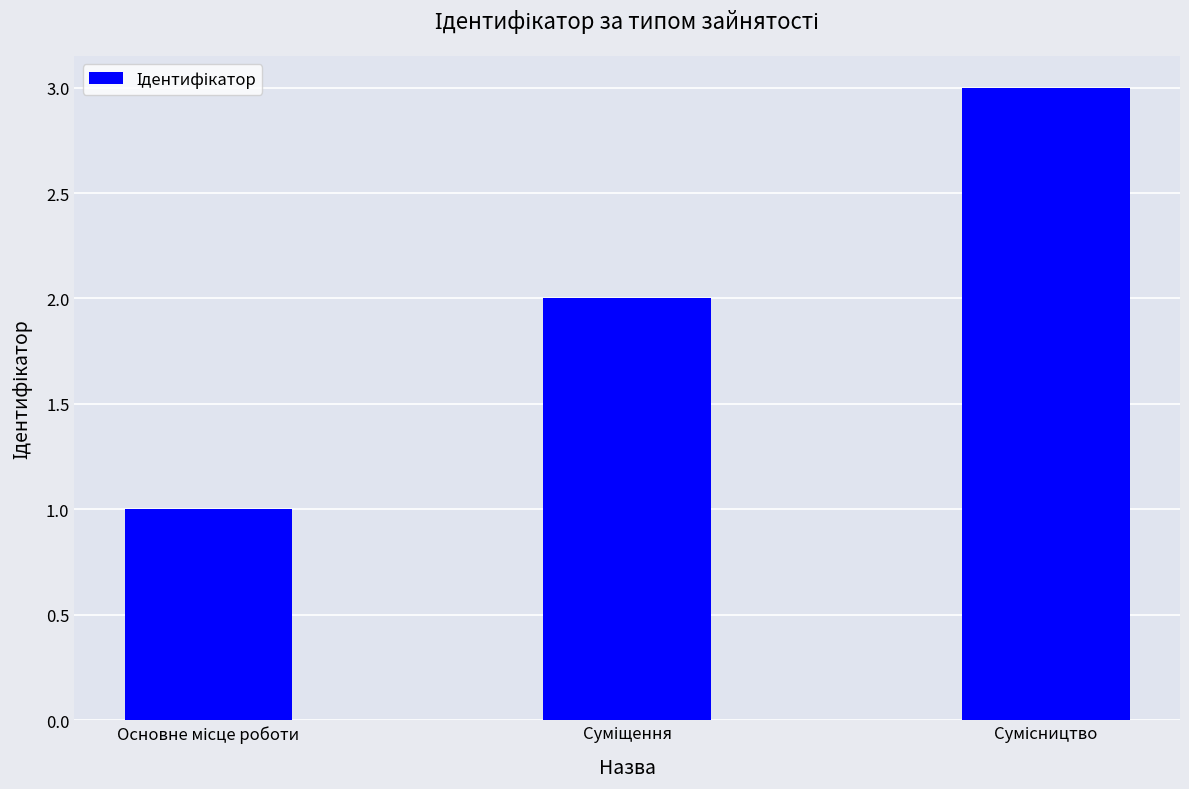

What is the maximum value shown in the chart?

3